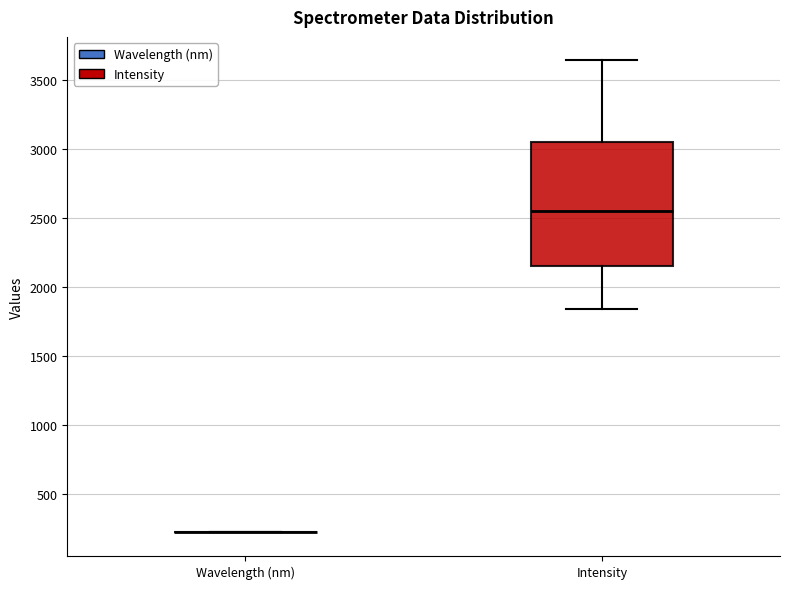

Comparing the boxes themselves (not the whiskers), which one is the tallest?

Intensity